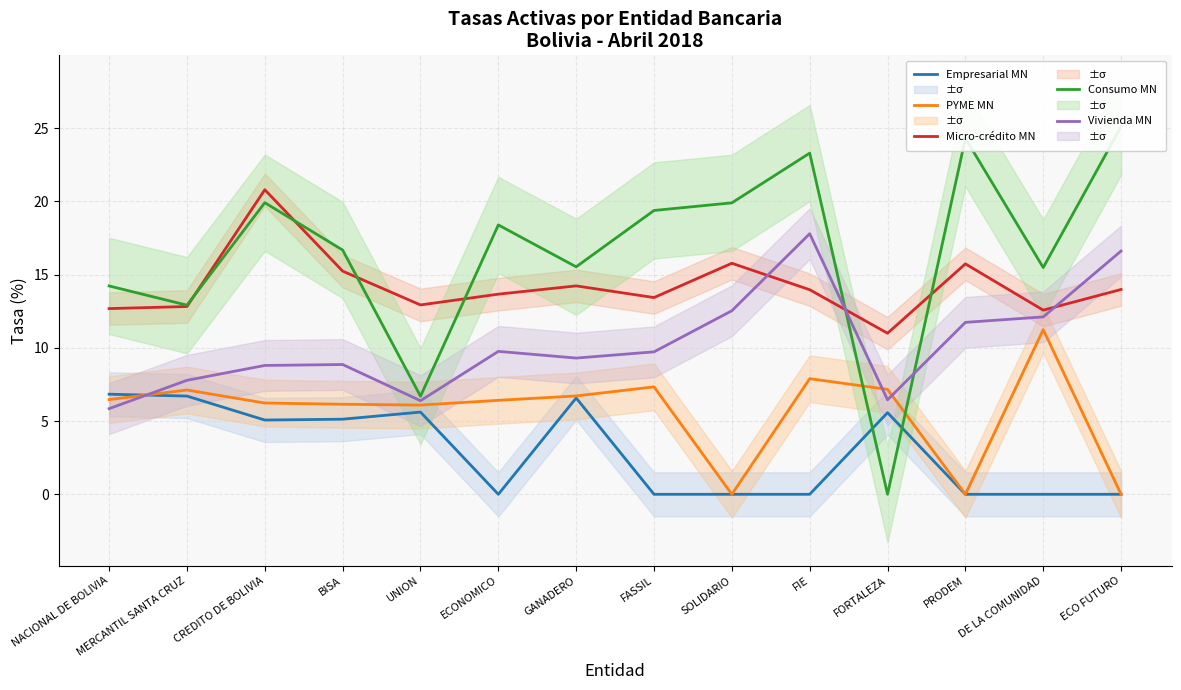

True or false: Micro-crédito MN and PYME MN cross at least once.

False